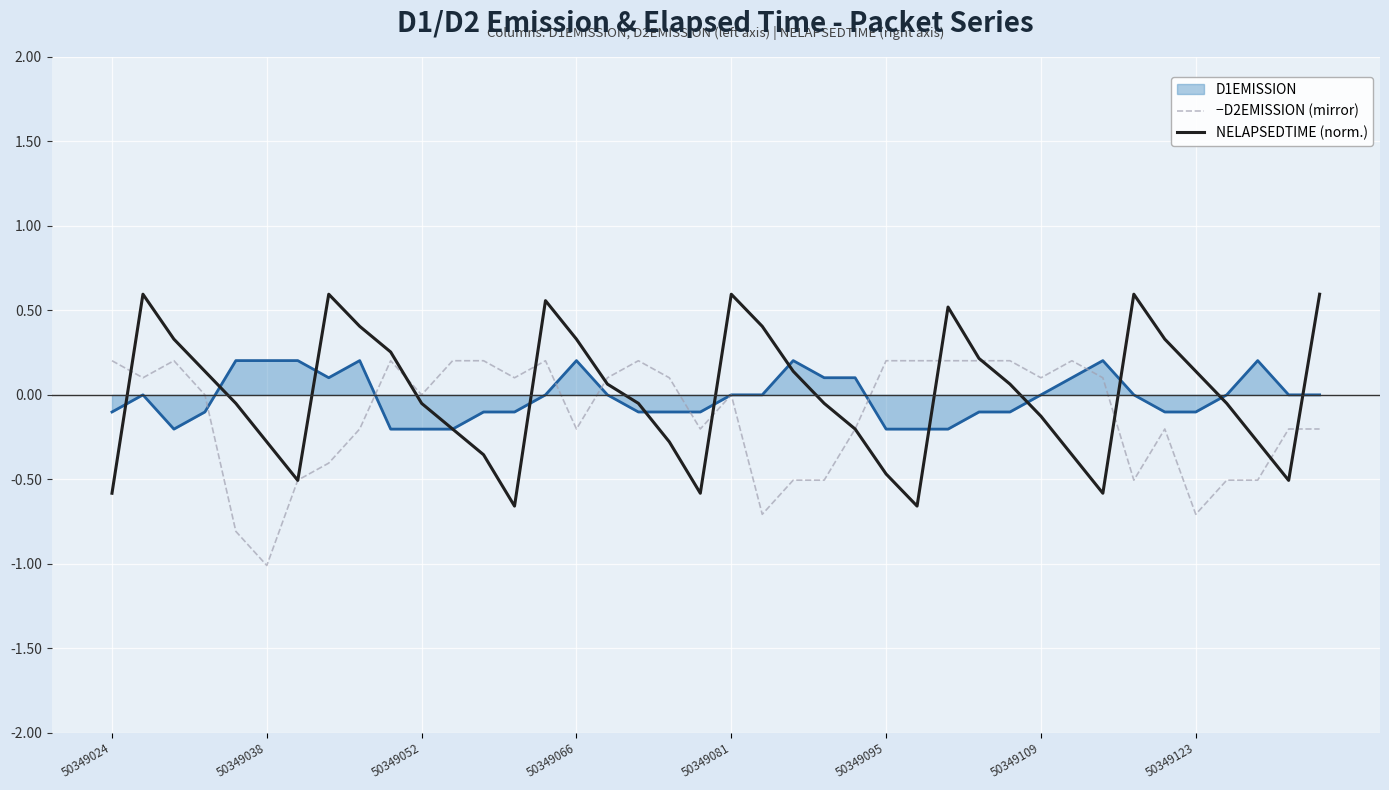

Is this an area chart (filled region under the line)?

Yes